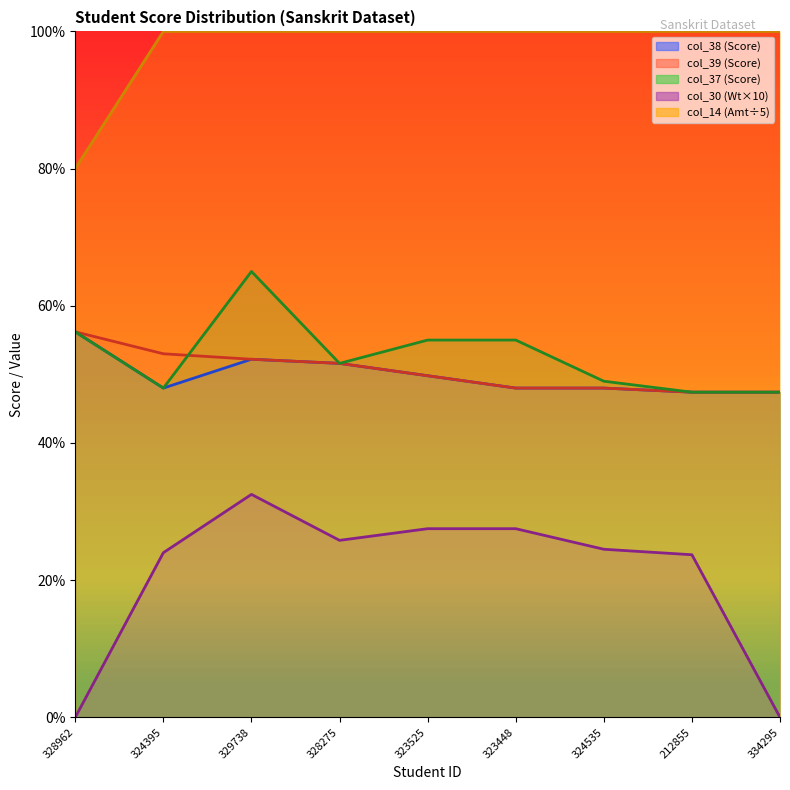

What is the maximum value for col_37?

65.0